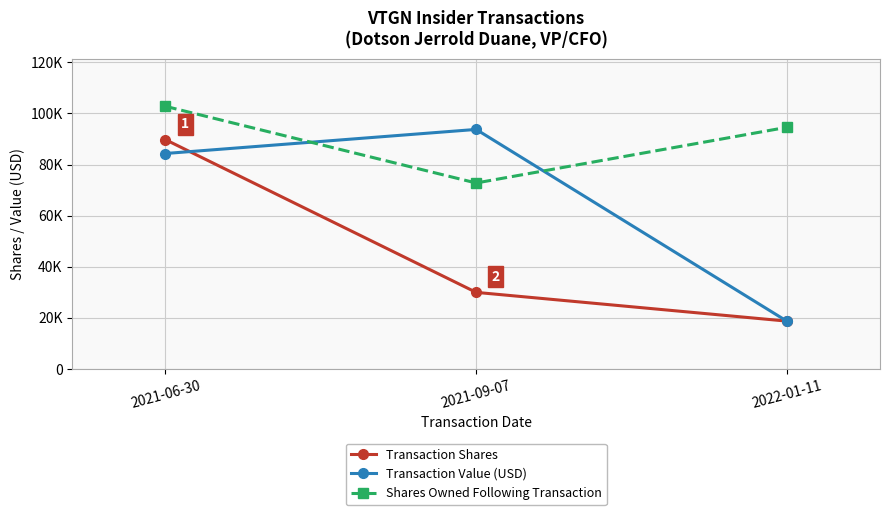

Does the chart have visible grid lines?

Yes